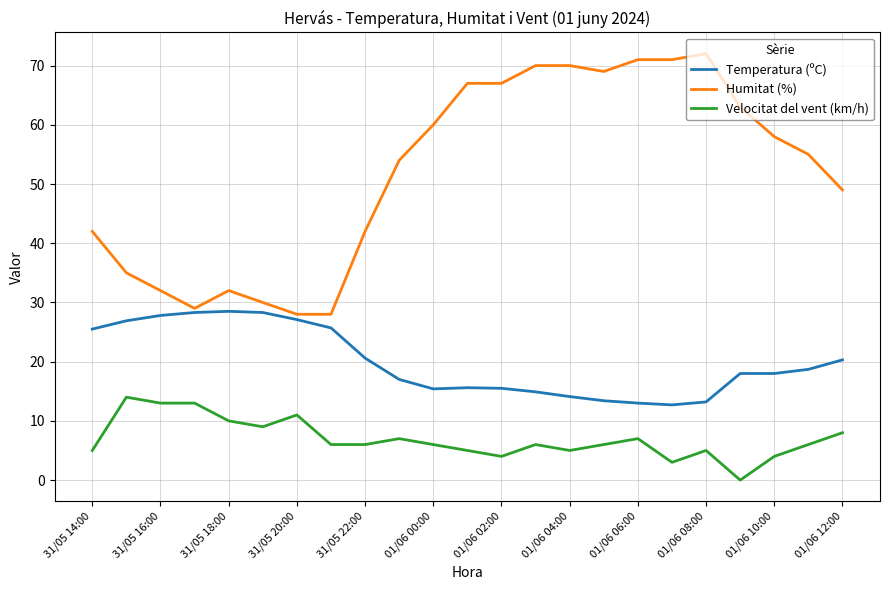

Is this an area chart (filled region under the line)?

No